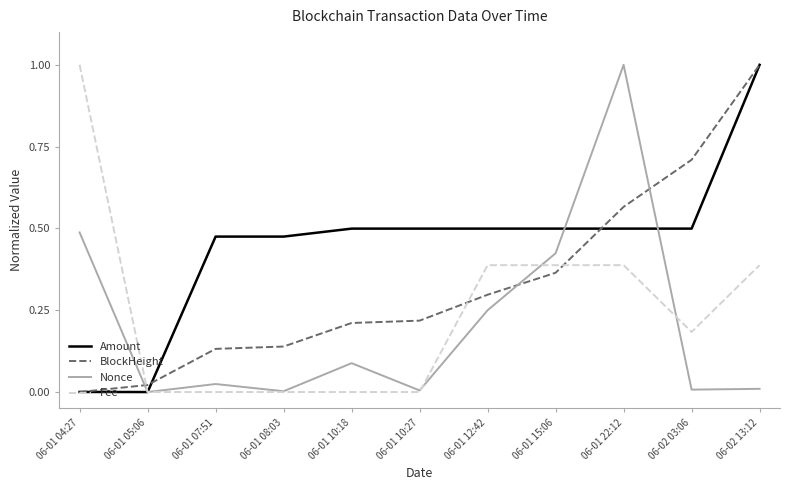

At which category is the sum across all series the highest?

06-01 22:12